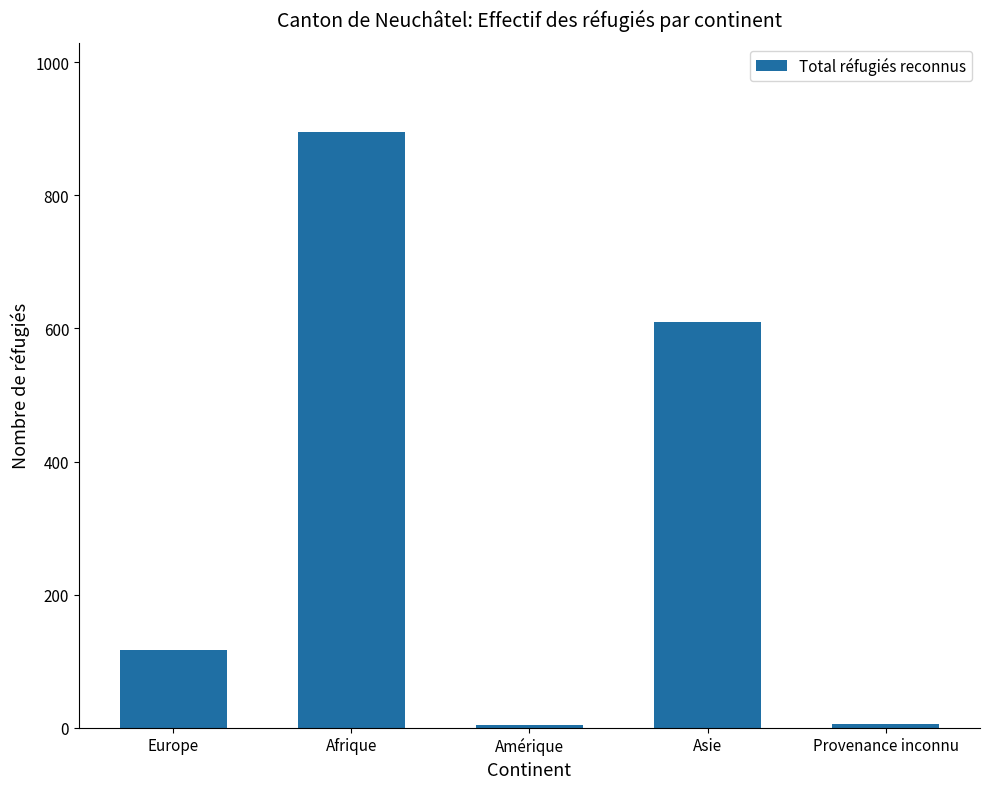

What is the label of the 4th bar from the right?

Afrique